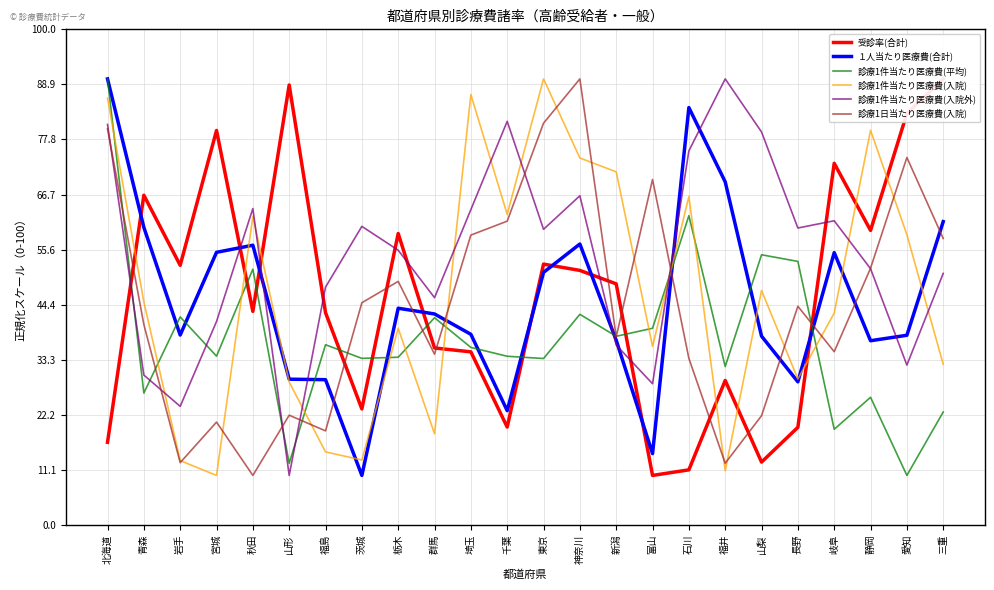

At which category does 診療1件当たり医療費(入院) reach its first local valley?

宮城